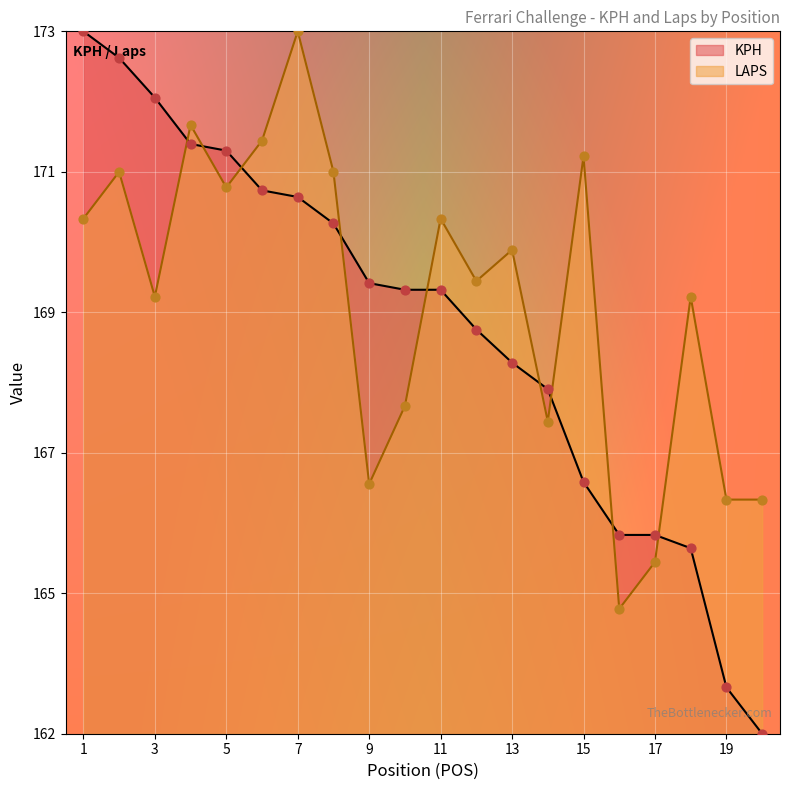

Which series has the widest spread of Y values?

KPH